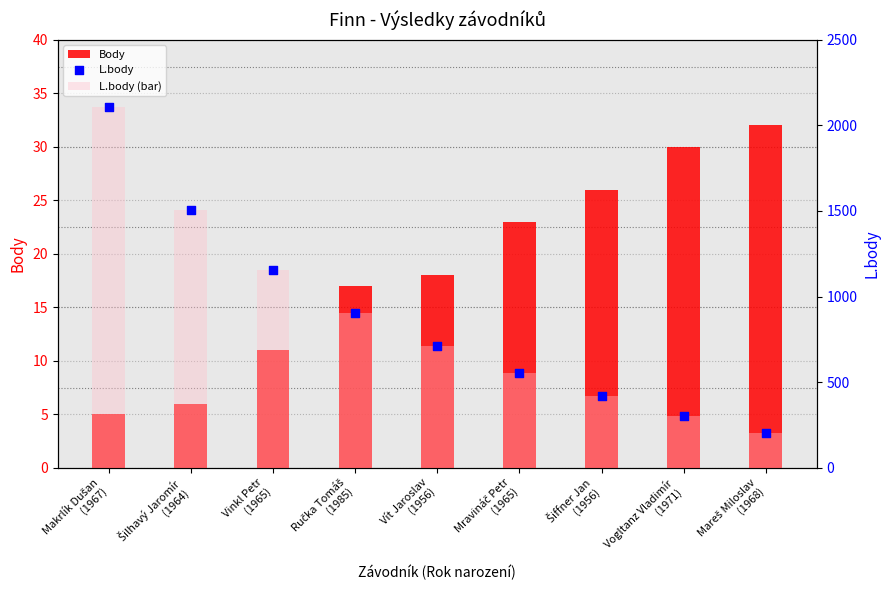

At which category is the sum across all series the highest?

Makrlík Dušan
(1967)